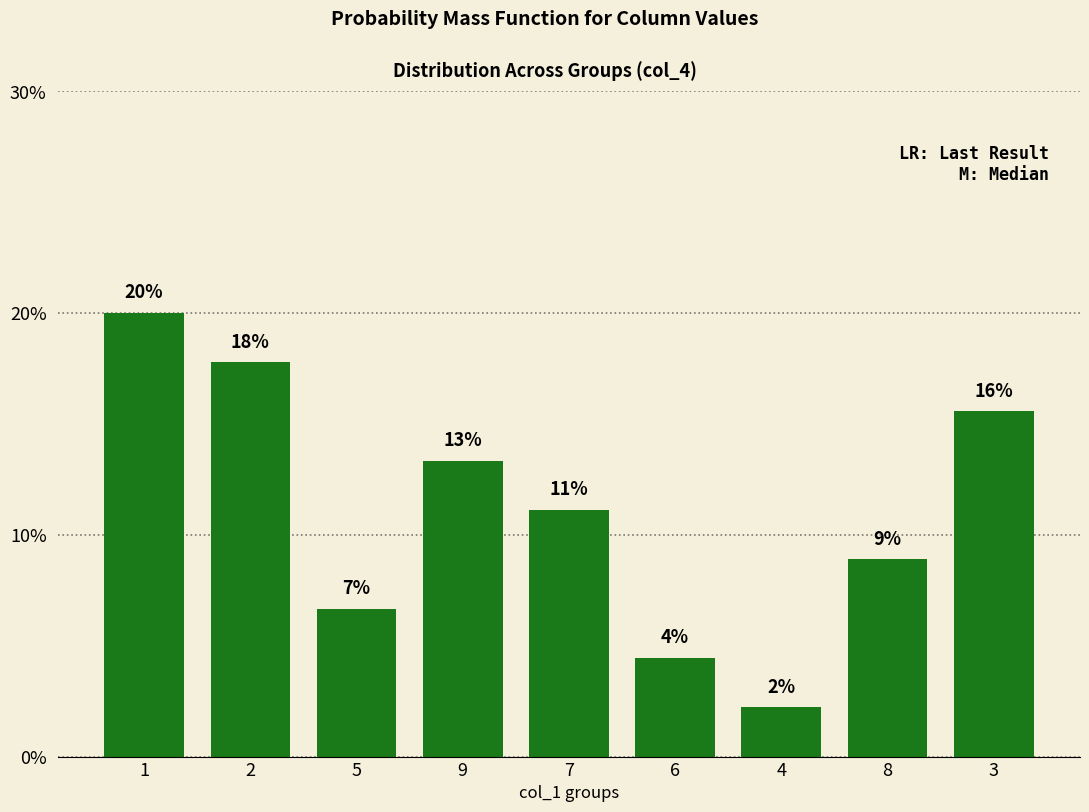

Are the bars horizontal?

No